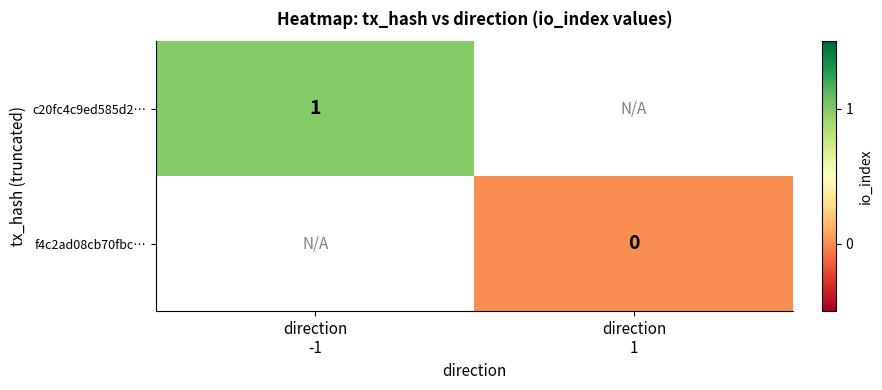

At how many categories does at least one series exceed 0?

1